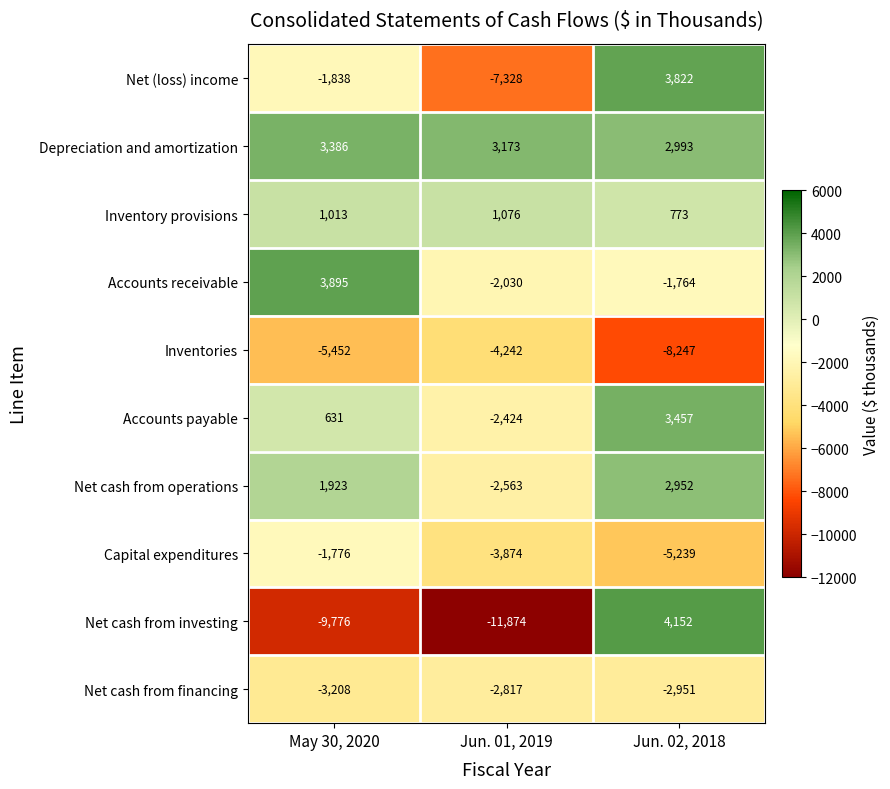

Reading right to left, what are all the values shown in this chart?

Net (loss) income: 3822	-7328	-1838
Depreciation and amortization: 2993	3173	3386
Inventory provisions: 773	1076	1013
Accounts receivable: -1764	-2030	3895
Inventories: -8247	-4242	-5452
Accounts payable: 3457	-2424	631
Net cash from operations: 2952	-2563	1923
Capital expenditures: -5239	-3874	-1776
Net cash from investing: 4152	-11874	-9776
Net cash from financing: -2951	-2817	-3208